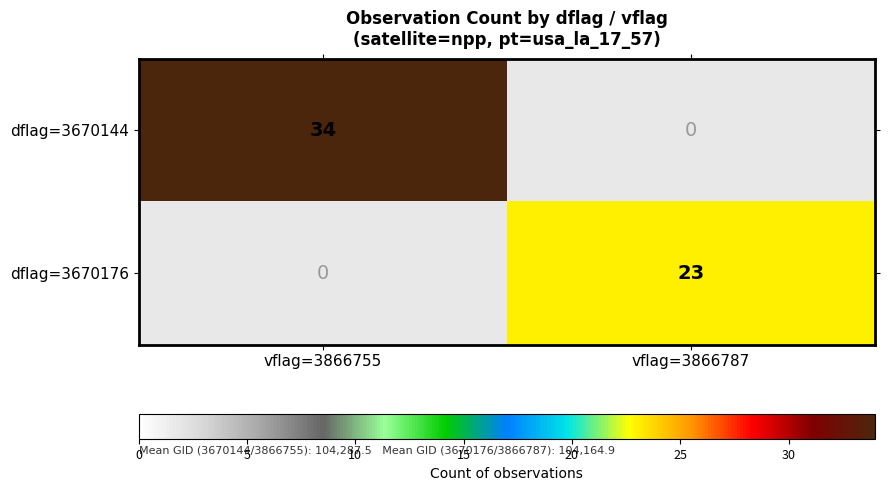

Is it true that dflag=3670144 equals 34 at vflag=3866755?

True